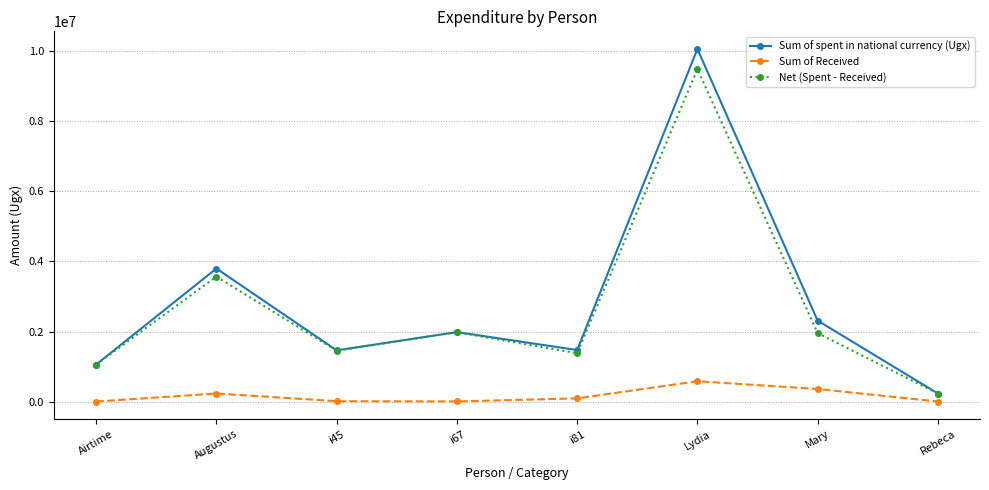

What position from the right is i67?

5